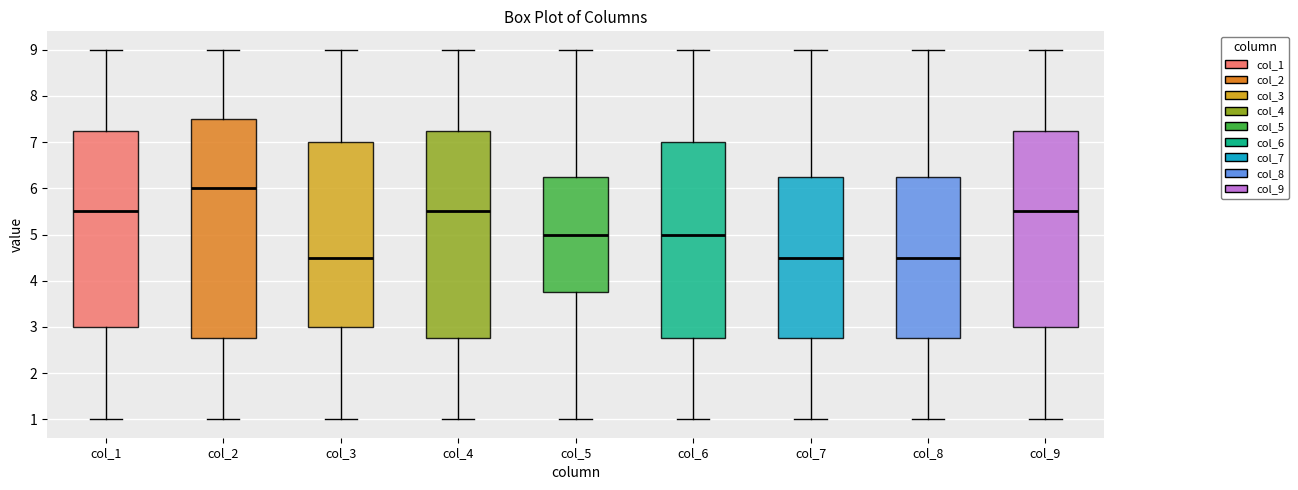

Reading left to right, transcribe this box plot: for each box, give where its median line is, the range the box spans, and where its two whiskers end, as read against the y-axis. The values are not printed on the chart, so give them approximately, as read against the axis.

col_1: median 5.5, box 3.0 to 7.3, whiskers 1.0 to 9.0
col_2: median 6.0, box 2.8 to 7.5, whiskers 1.0 to 9.0
col_3: median 4.5, box 3.0 to 7.0, whiskers 1.0 to 9.0
col_4: median 5.5, box 2.8 to 7.3, whiskers 1.0 to 9.0
col_5: median 5.0, box 3.8 to 6.3, whiskers 1.0 to 9.0
col_6: median 5.0, box 2.8 to 7.0, whiskers 1.0 to 9.0
col_7: median 4.5, box 2.8 to 6.3, whiskers 1.0 to 9.0
col_8: median 4.5, box 2.8 to 6.3, whiskers 1.0 to 9.0
col_9: median 5.5, box 3.0 to 7.3, whiskers 1.0 to 9.0